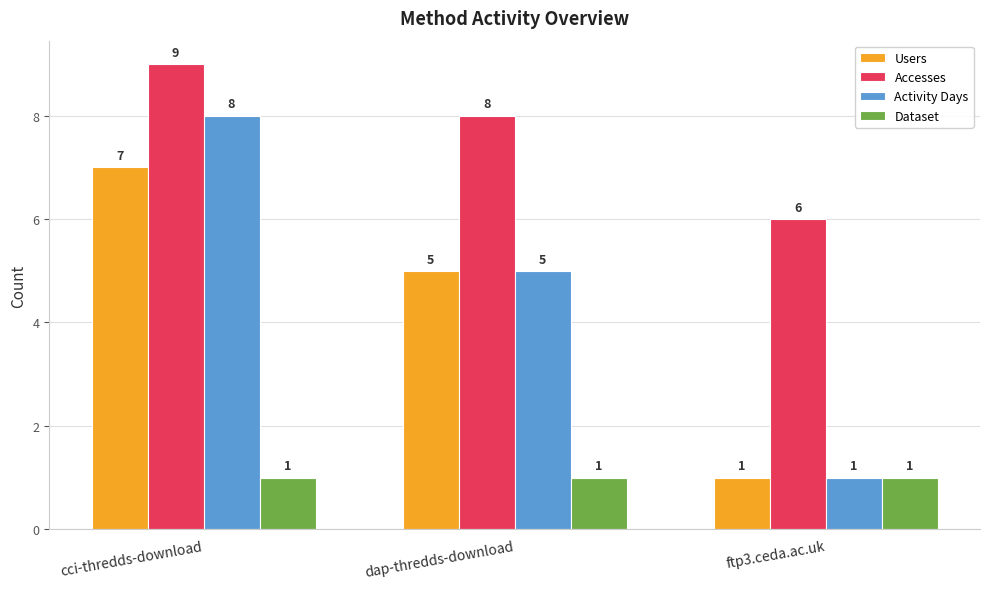

What is the total value across all series at dap-thredds-download?

19